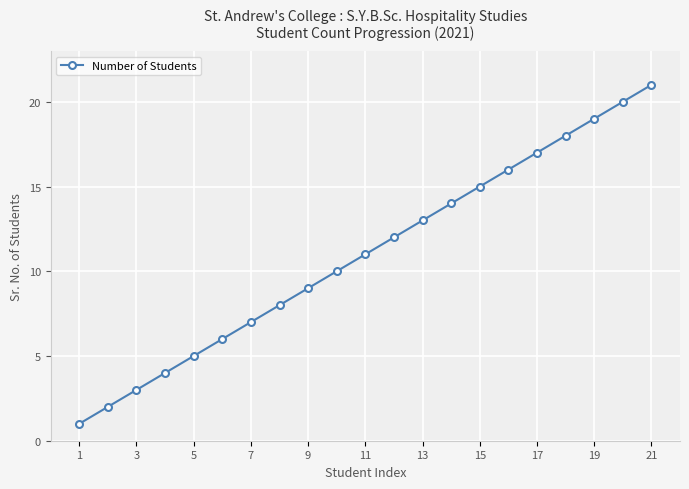

True or false: there are more than 0 points higher than both neighbors.

False